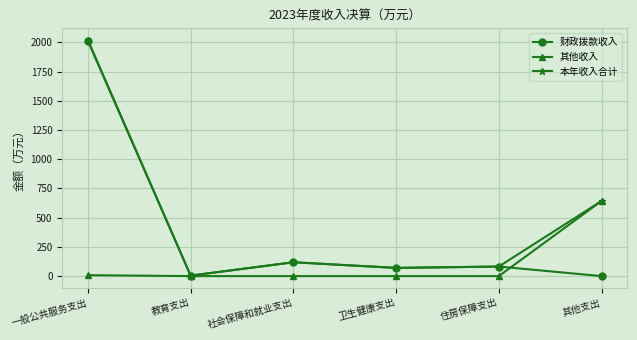

At which category is the sum across all series the highest?

一般公共服务支出